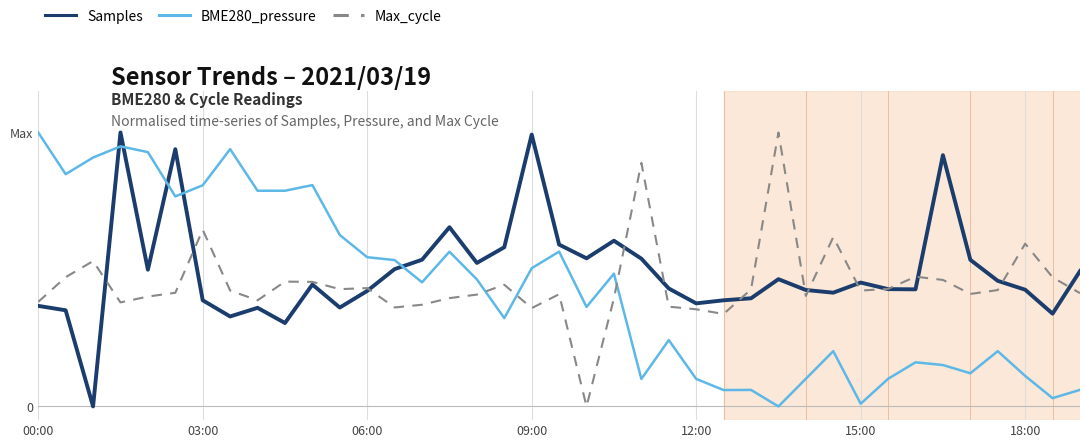

Does the chart display data point markers on the line(s)?

No